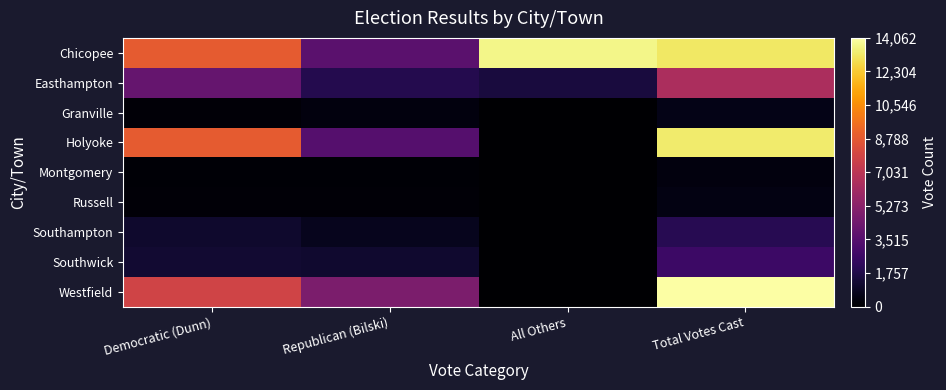

Reading left to right, transcribe all the data shown in this chart.

Chicopee: Democratic (Dunn)=8892	Republican (Bilski)=3631	All Others=13640	Total Votes Cast=13176
Easthampton: Democratic (Dunn)=4041	Republican (Bilski)=1918	All Others=1492	Total Votes Cast=6452
Granville: Democratic (Dunn)=175	Republican (Bilski)=332	All Others=0	Total Votes Cast=566
Holyoke: Democratic (Dunn)=8885	Republican (Bilski)=3480	All Others=0	Total Votes Cast=13257
Montgomery: Democratic (Dunn)=153	Republican (Bilski)=158	All Others=0	Total Votes Cast=343
Russell: Democratic (Dunn)=218	Republican (Bilski)=211	All Others=1	Total Votes Cast=484
Southampton: Democratic (Dunn)=1120	Republican (Bilski)=750	All Others=1	Total Votes Cast=2031
Southwick: Democratic (Dunn)=1254	Republican (Bilski)=1156	All Others=21	Total Votes Cast=2640
Westfield: Democratic (Dunn)=7809	Republican (Bilski)=4823	All Others=6	Total Votes Cast=14062